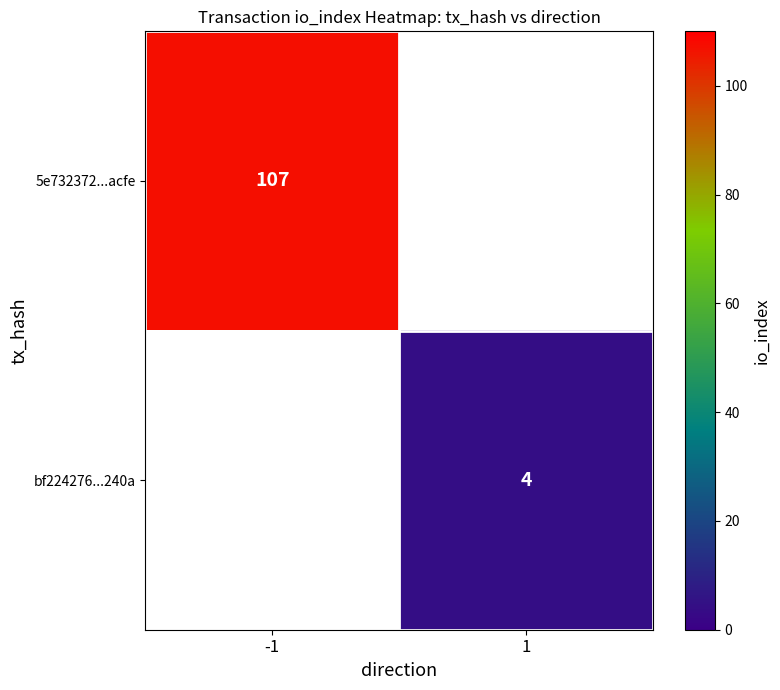

At which category does the chart reach its minimum across all series?

1